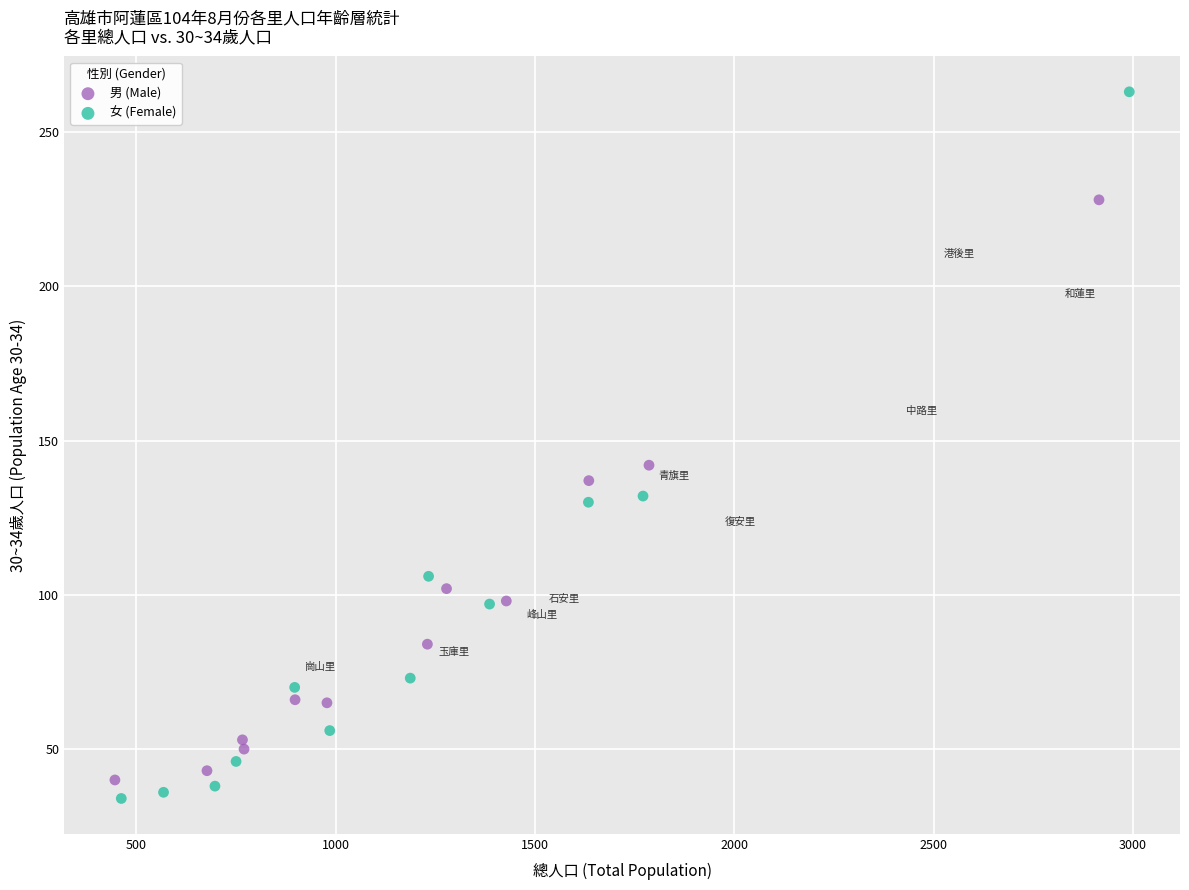

Which series has the largest Y range (max minus min)?

女 (Female)